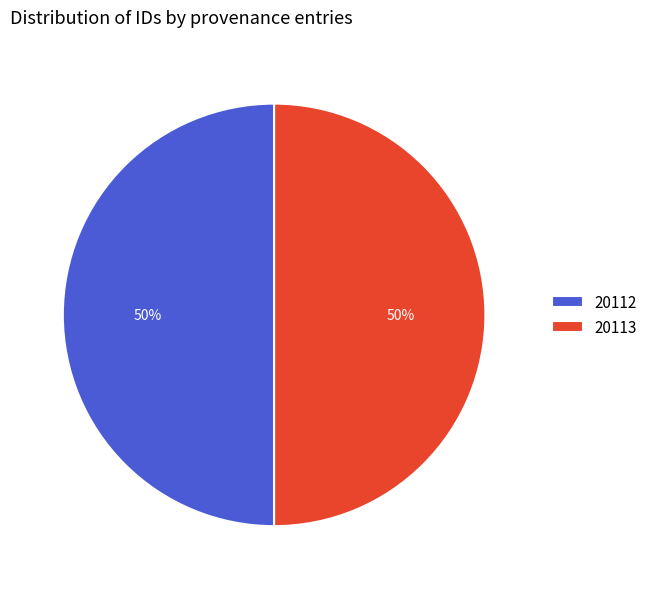

Approximately how many times larger is the value at 20113 compared to 20112?

1.0